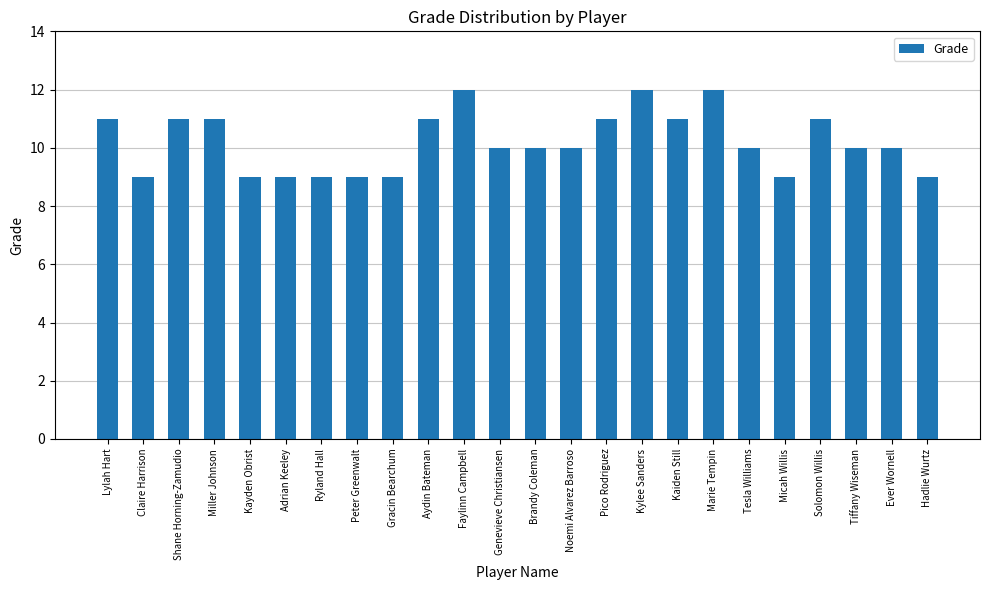

Reading left to right, transcribe all the data shown in this chart.

11	9	11	11	9	9	9	9	9	11	12	10	10	10	11	12	11	12	10	9	11	10	10	9